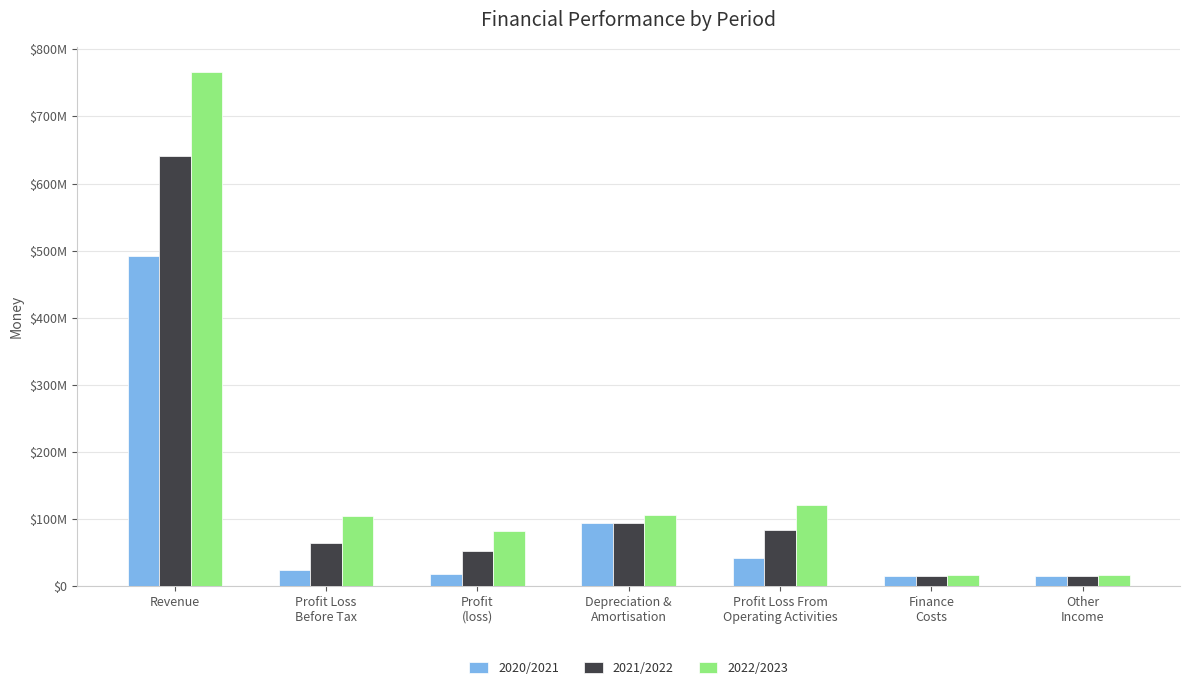

The 2020/2021 series shows 23397680 at Other
Income. True or false?

False